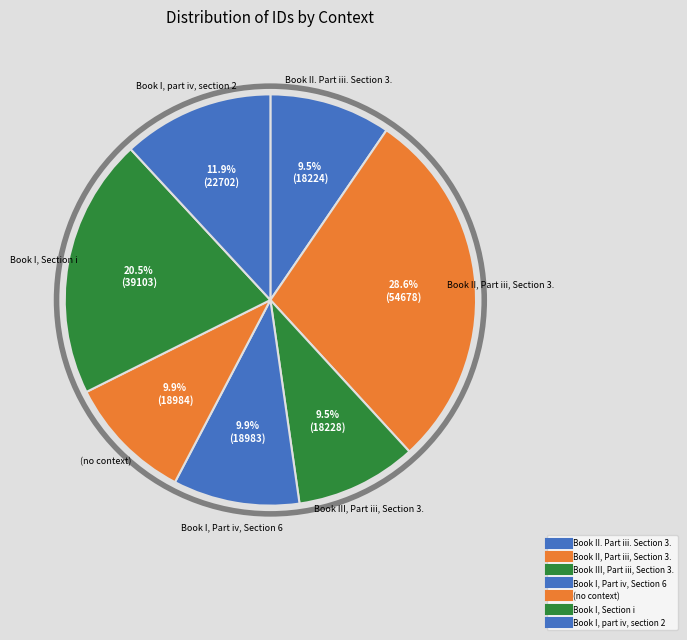

How many segments does this pie chart have?

7